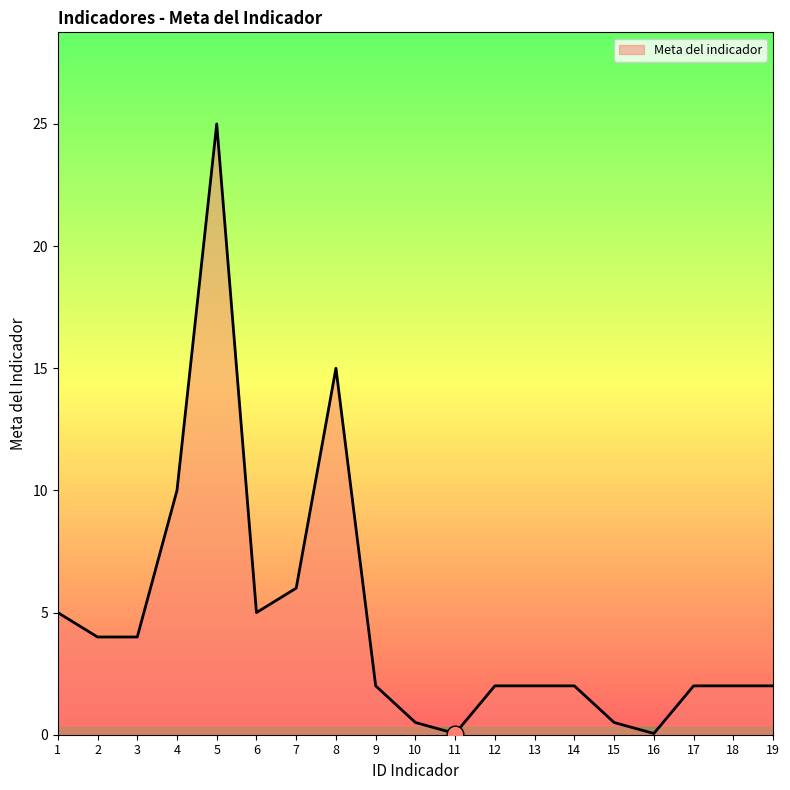

Approximately how many times larger is the value at 12 compared to 5?

0.1